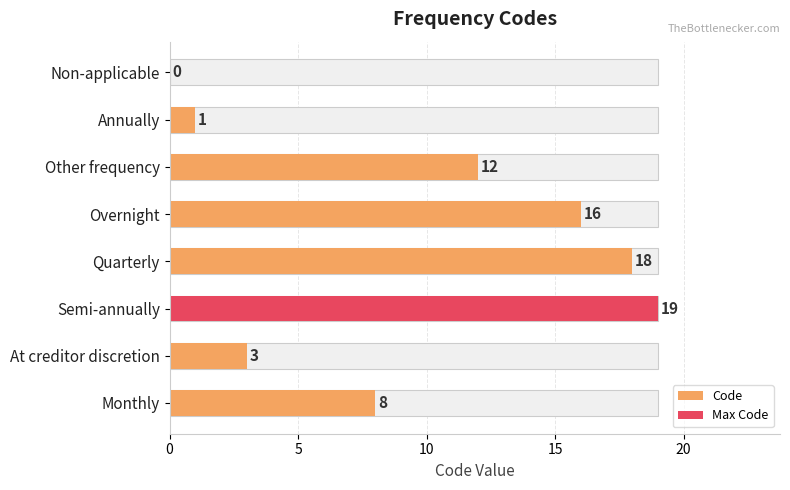

What value does the data have at Monthly?

8